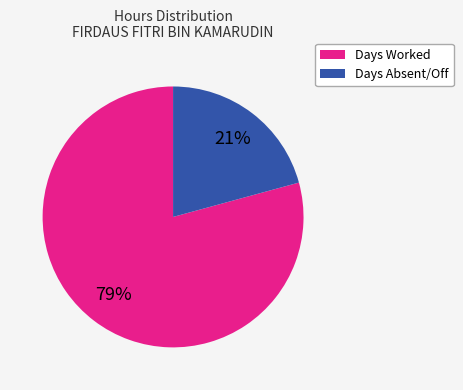

Which category has the smallest portion of the pie?

Days Absent/Off